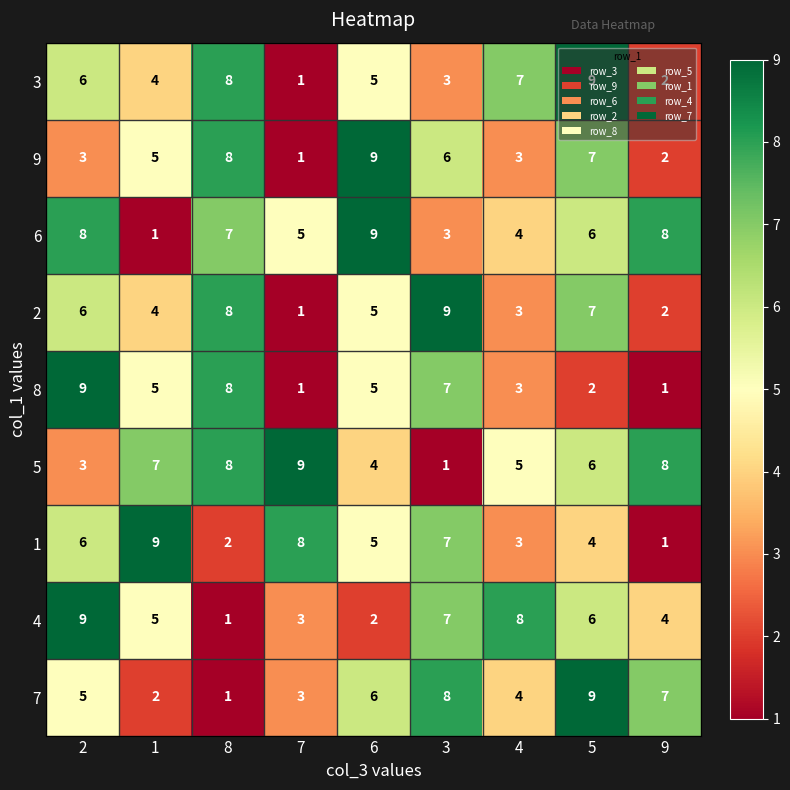

What is the average value of the 4 series?

5